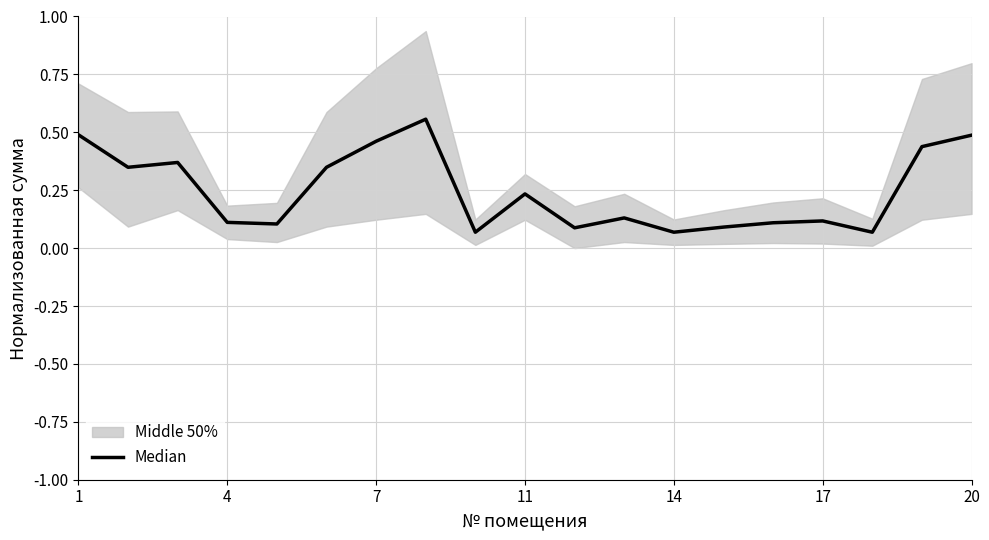

What is the difference between the maximum and minimum values?

0.5